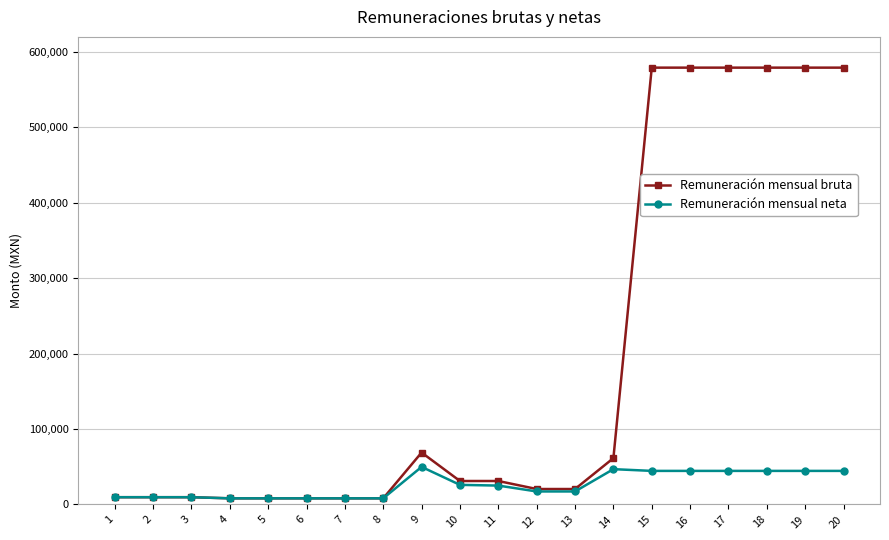

Does the chart have visible grid lines?

Yes